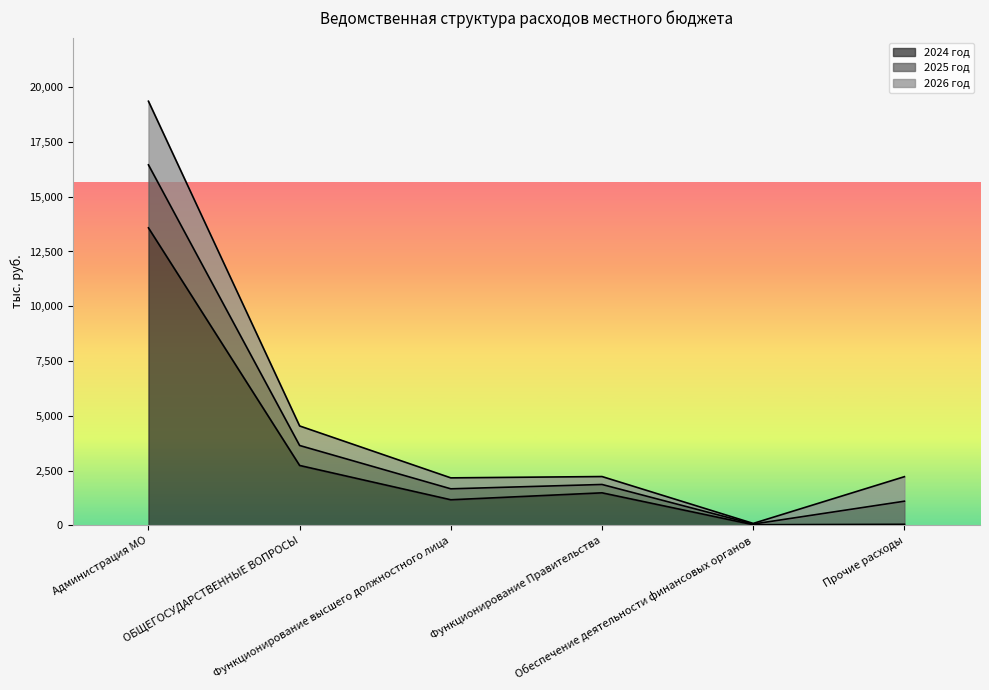

What is the highest value of the 2024 год series?

13578.9